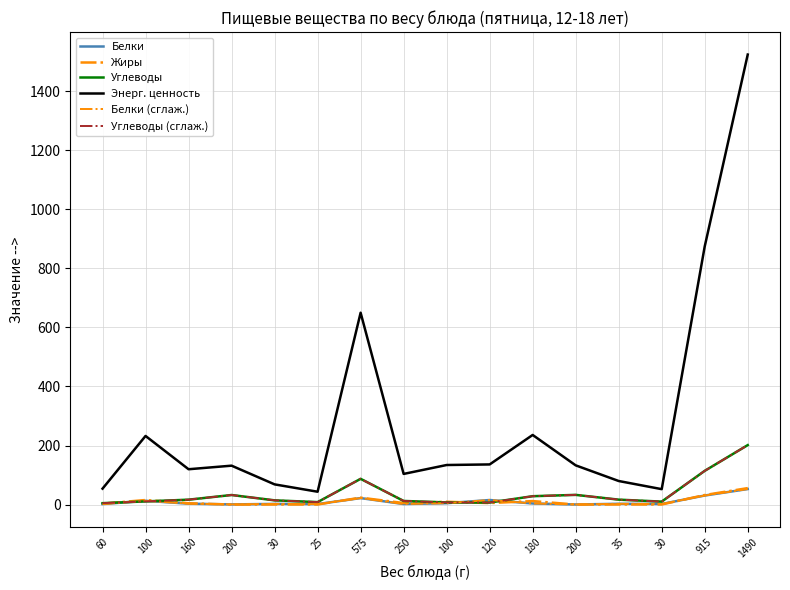

What is the sum of all Энерг. ценность values?

4571.1